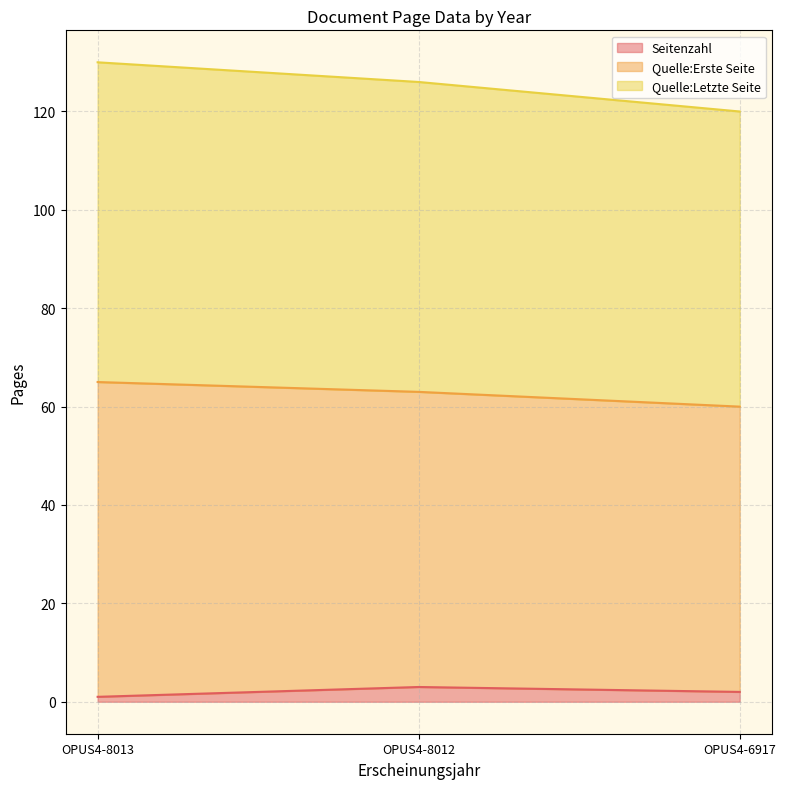

What is the approximate value of Quelle:Letzte Seite at OPUS4-6917?

60